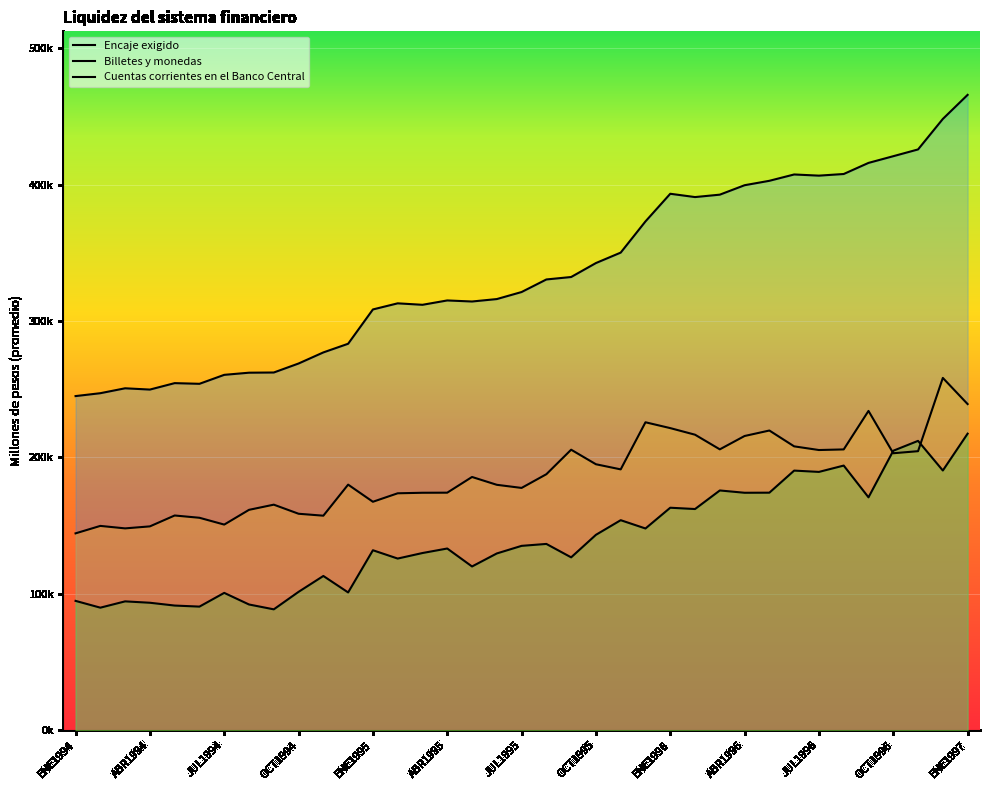

True or false: Cuentas corrientes en el Banco Central and Encaje exigido intersect in this chart.

False